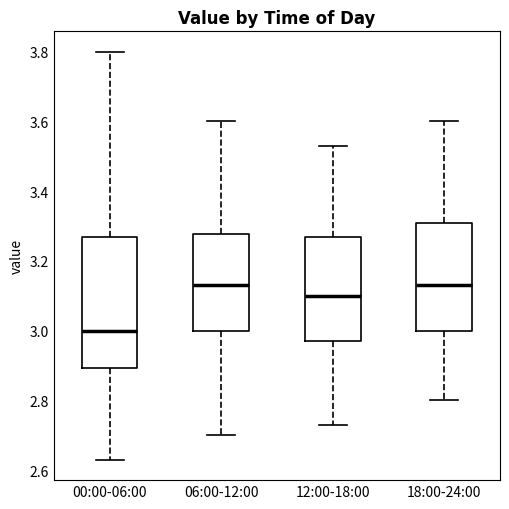

Comparing the boxes themselves (not the whiskers), which one is the tallest?

00:00-06:00